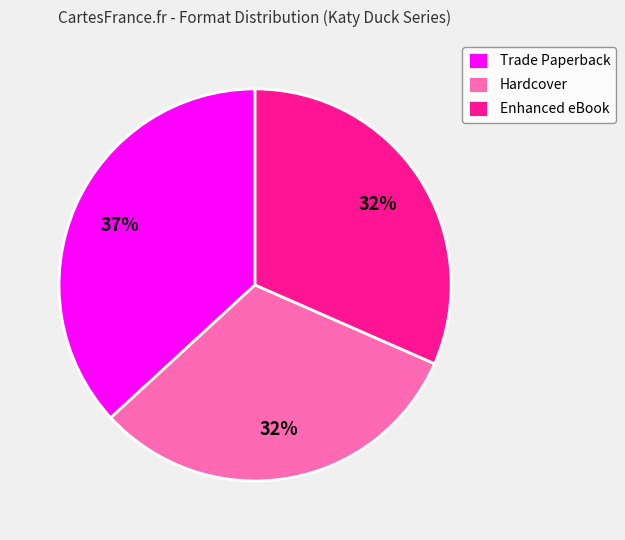

The Enhanced eBook slice represents 32% of the pie. True or false?

True